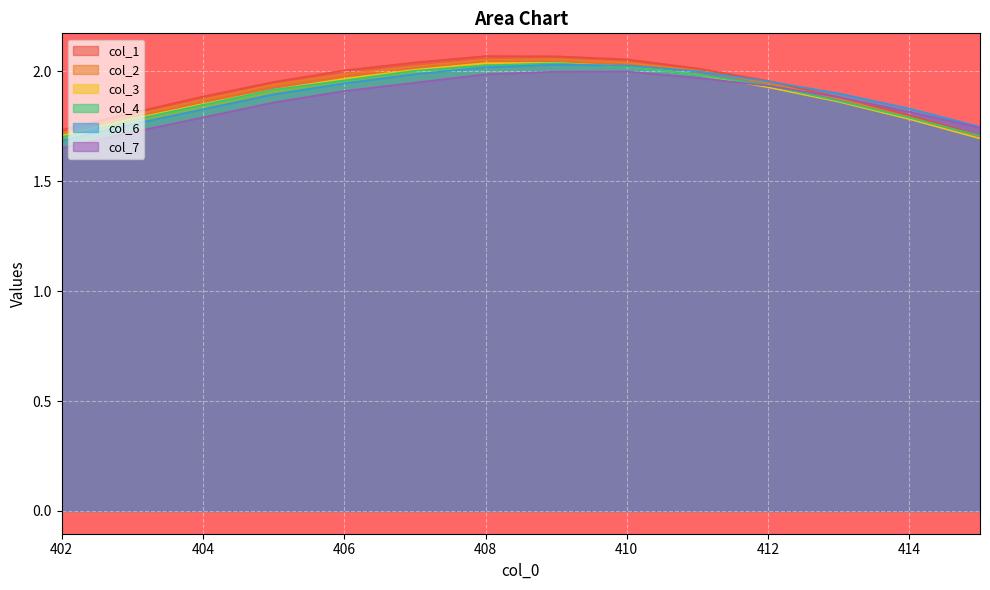

Is the value of col_6 at 405 greater than the value of col_1 at 403?

Yes